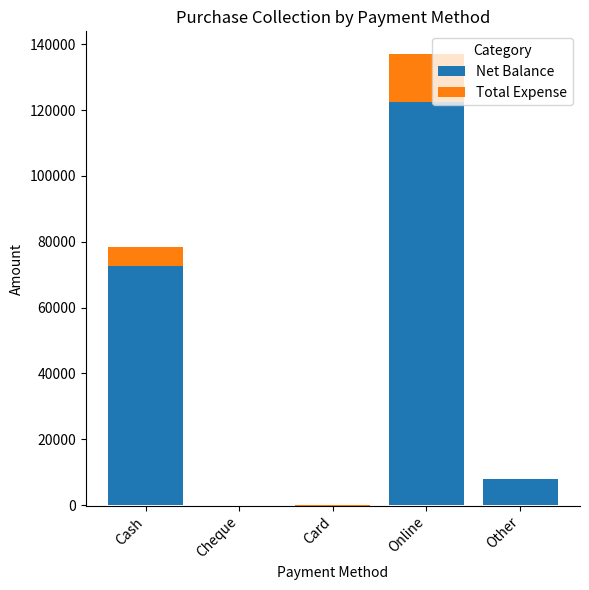

Count the number of data series in this chart.

2